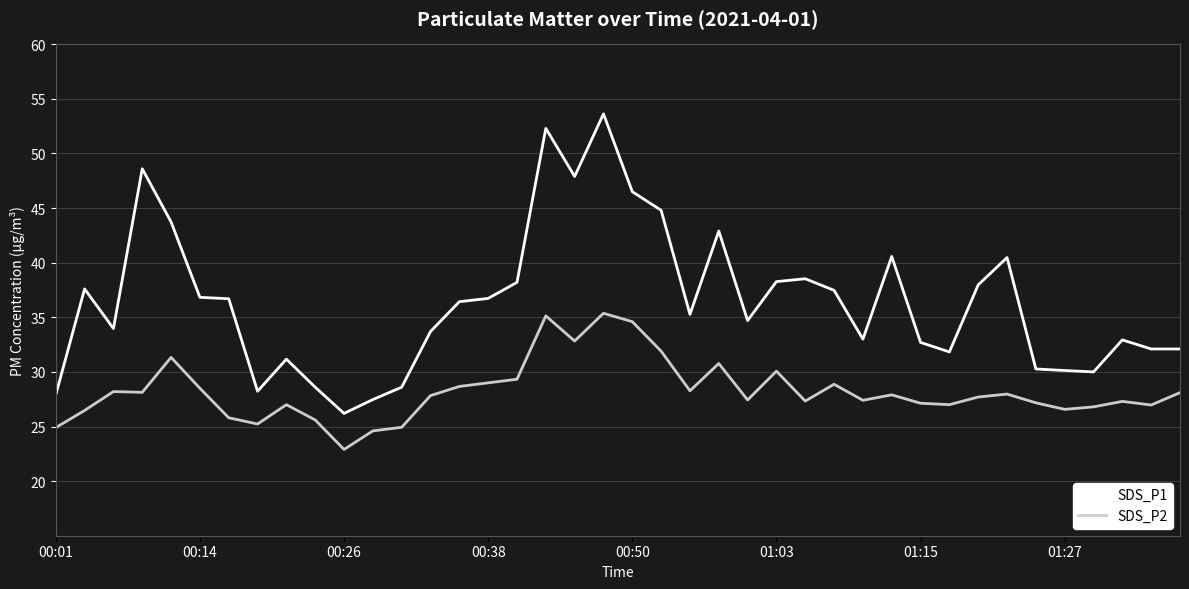

True or false: SDS_P1 and SDS_P2 intersect in this chart.

False